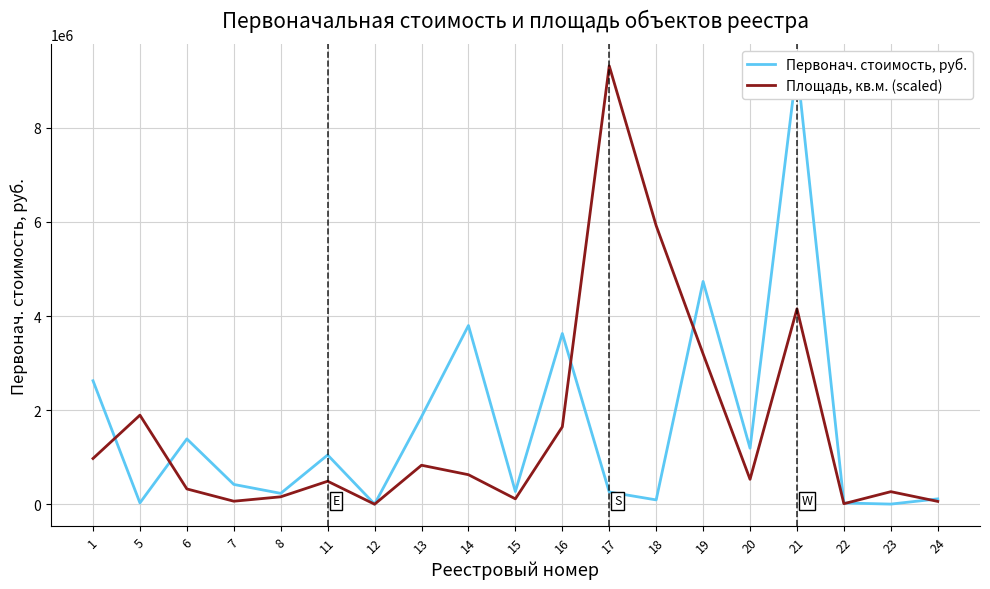

How many data points does each series have?

19